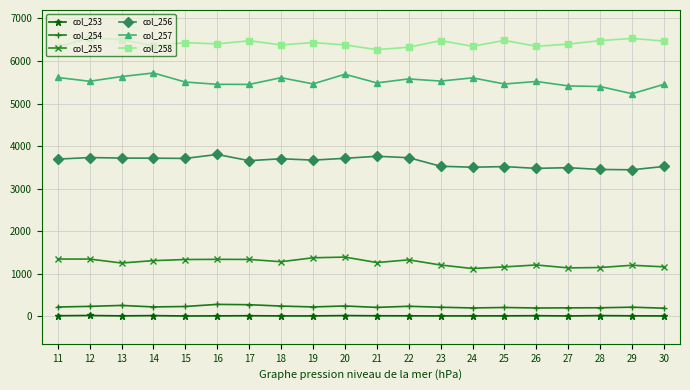

Read the col_258 value at 18, to the nearest 50.

6400